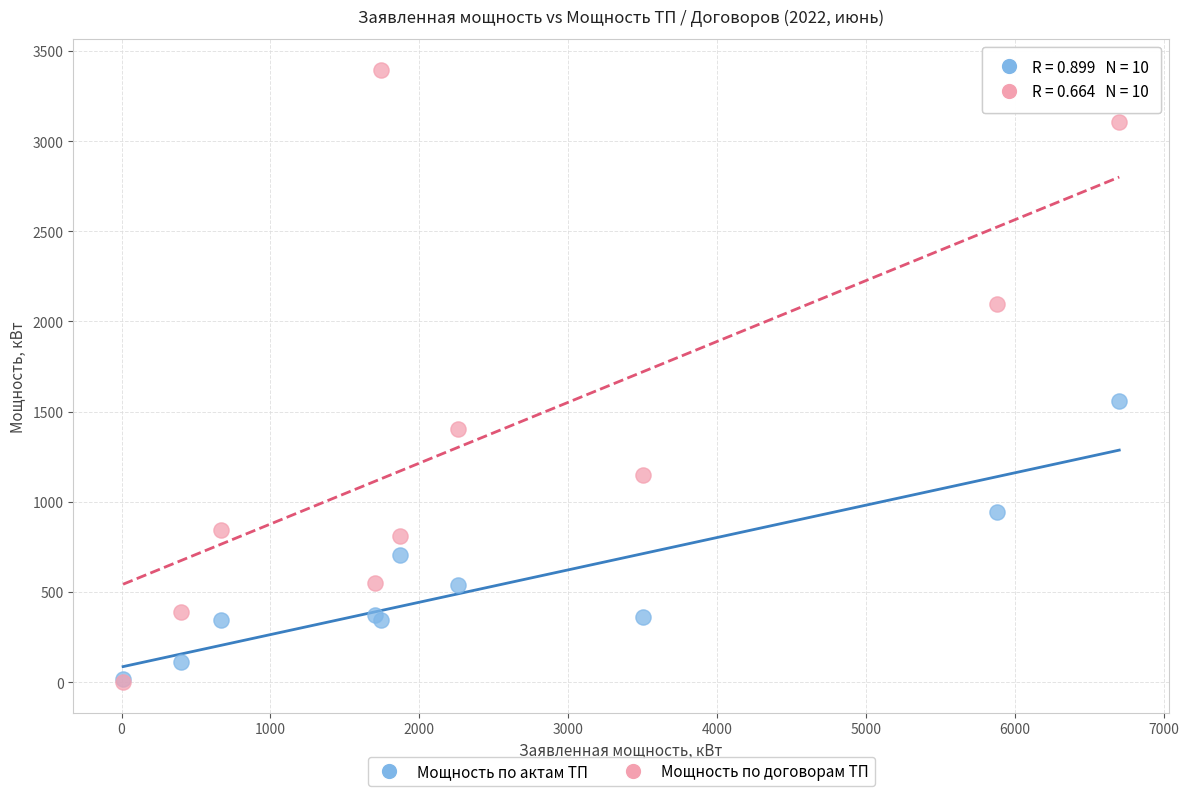

Across all series, what Y value is closest to 1698?

1557.0